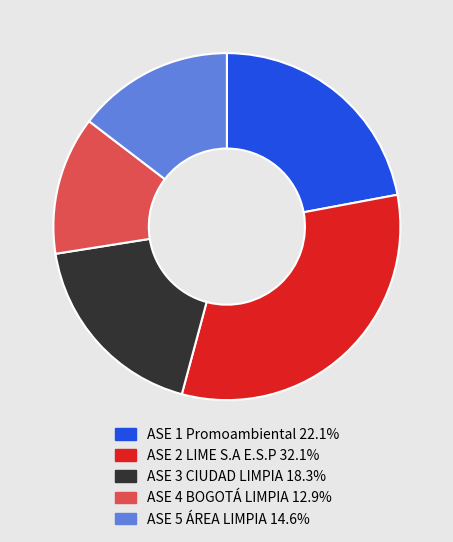

The ASE 3 CIUDAD LIMPIA slice represents 18% of the pie. True or false?

True